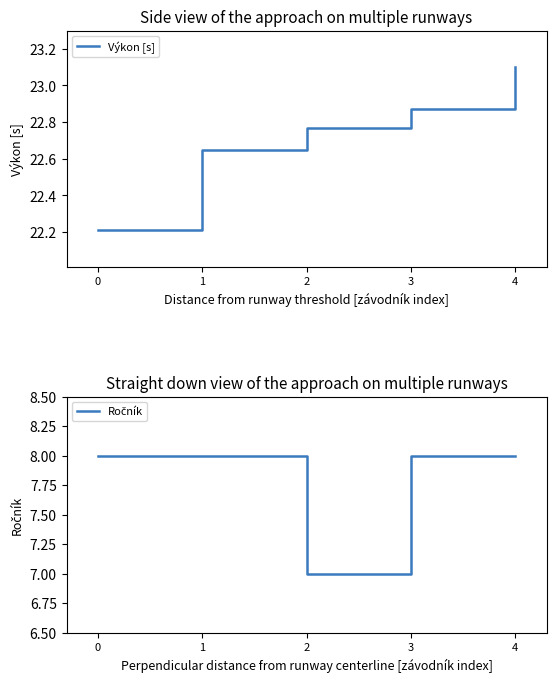

Reading left to right, what are all the values shown in this chart?

Výkon [s]: 22.2	22.6	22.8	22.9	23.1
Ročník: 8.0	8.0	7.0	8.0	8.0